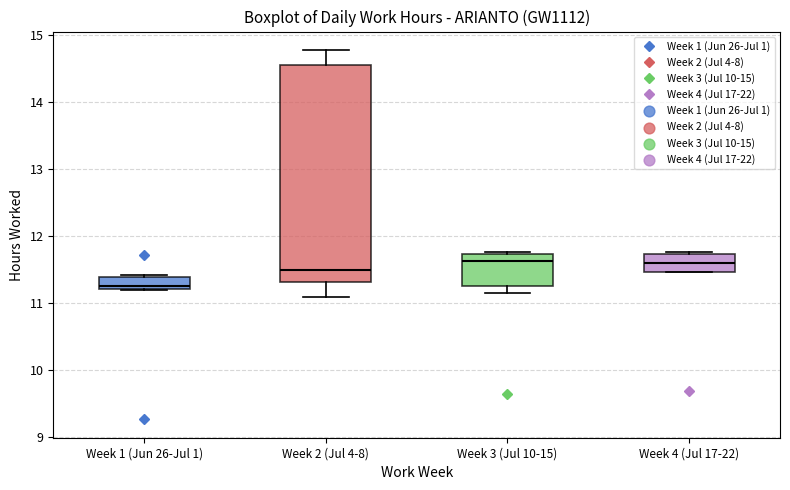

Where does the median line of the box for Week 2 (Jul 4-8) sit on the y-axis? The values are not printed on the chart, so give them approximately, as read against the axis.

11.5